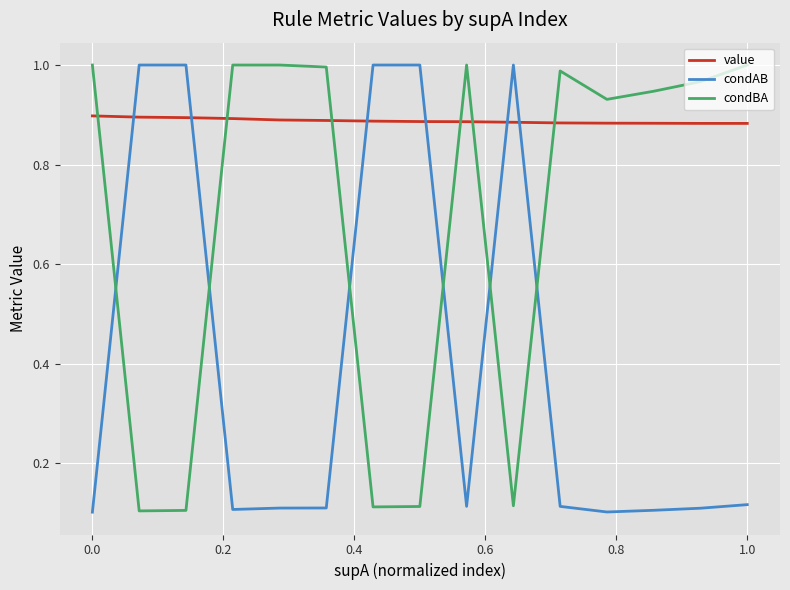

List the series in order of their overall mean, lowest first.

condAB, condBA, value